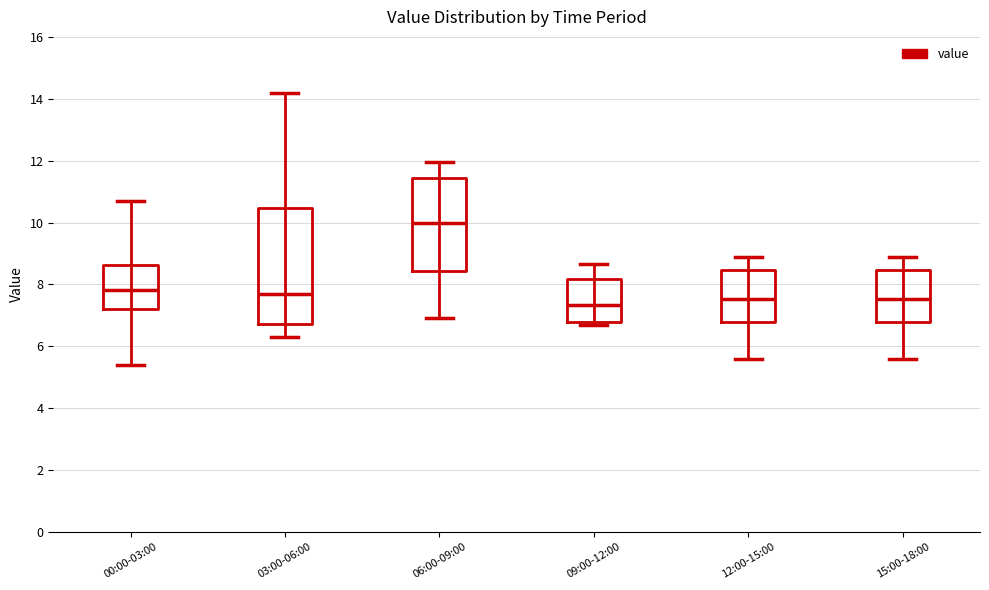

Which box's median line is the lowest?

09:00-12:00